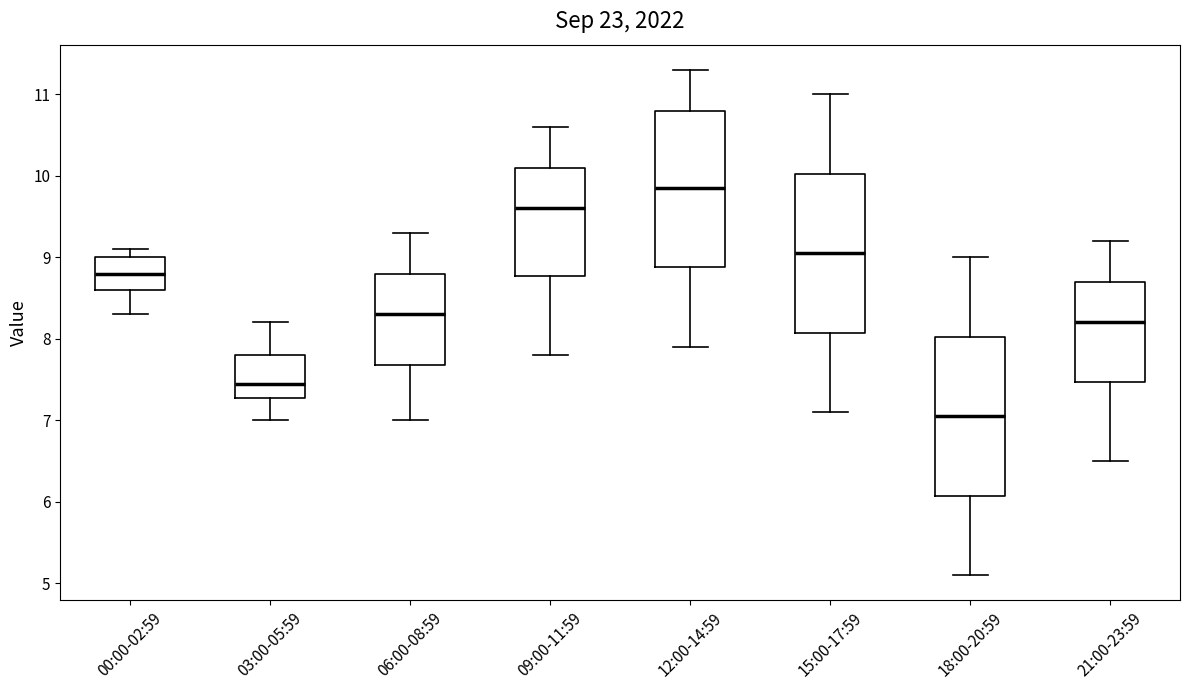

Which box's median line is the lowest?

18:00-20:59